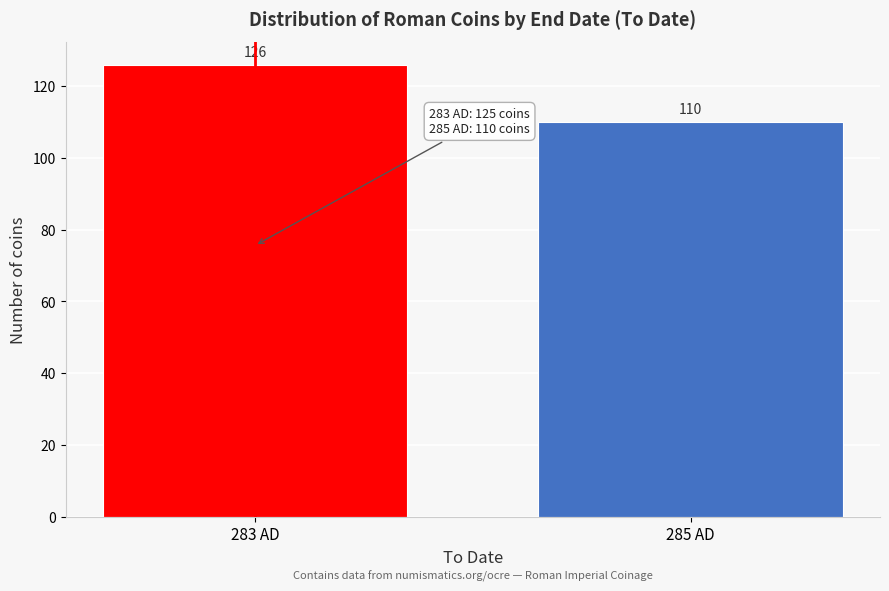

Reading left to right, extract all data points from this chart.

126	110